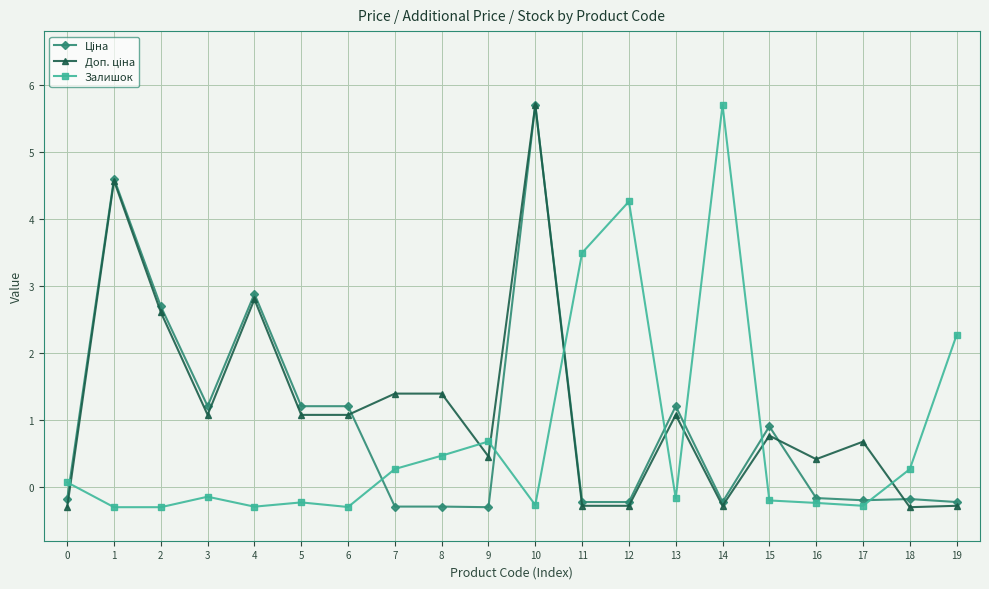

What is the value of the Залишок point at the 17th from the left?

-0.2